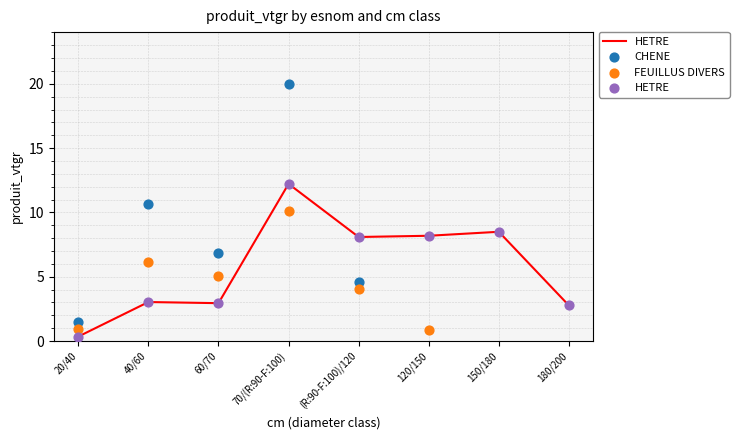

What is the total value across all series at 120/150?

9.0